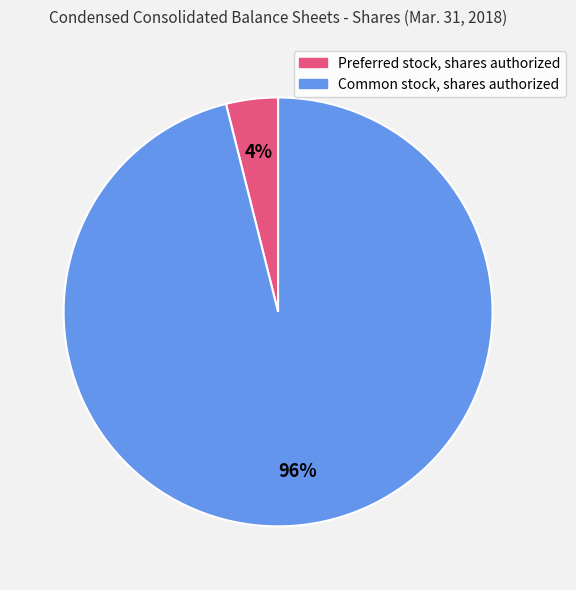

Combined, do Common stock, shares authorized and Preferred stock, shares authorized account for over 50%?

Yes